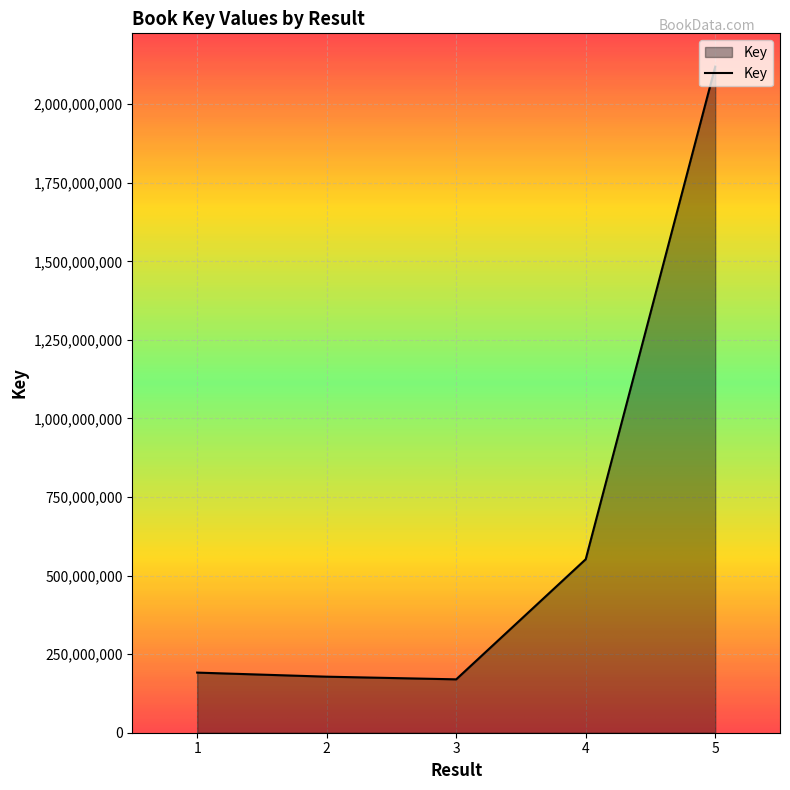

The chart shows a value of 191330937 at 1. True or false?

True